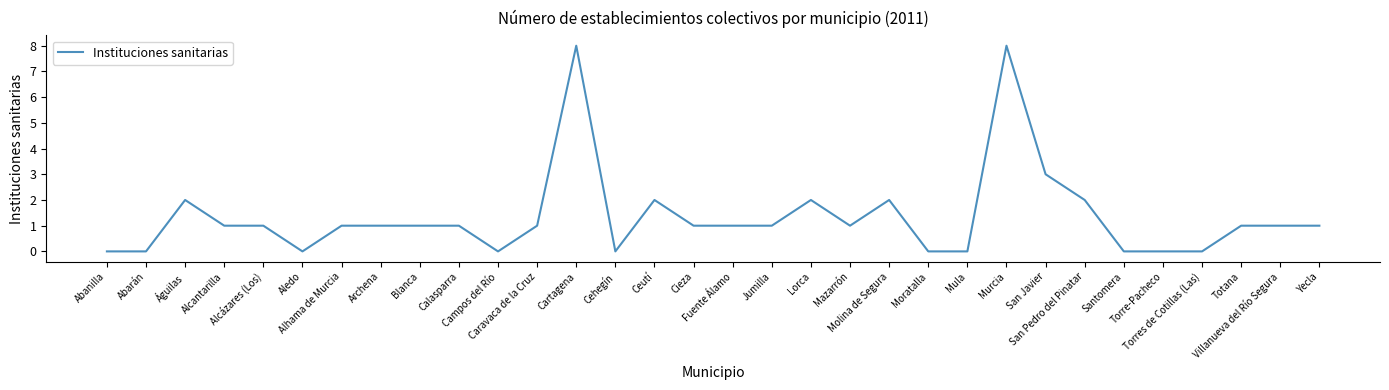

Reading left to right, list all the values displayed in this chart.

0	0	2	1	1	0	1	1	1	1	0	1	8	0	2	1	1	1	2	1	2	0	0	8	3	2	0	0	0	1	1	1